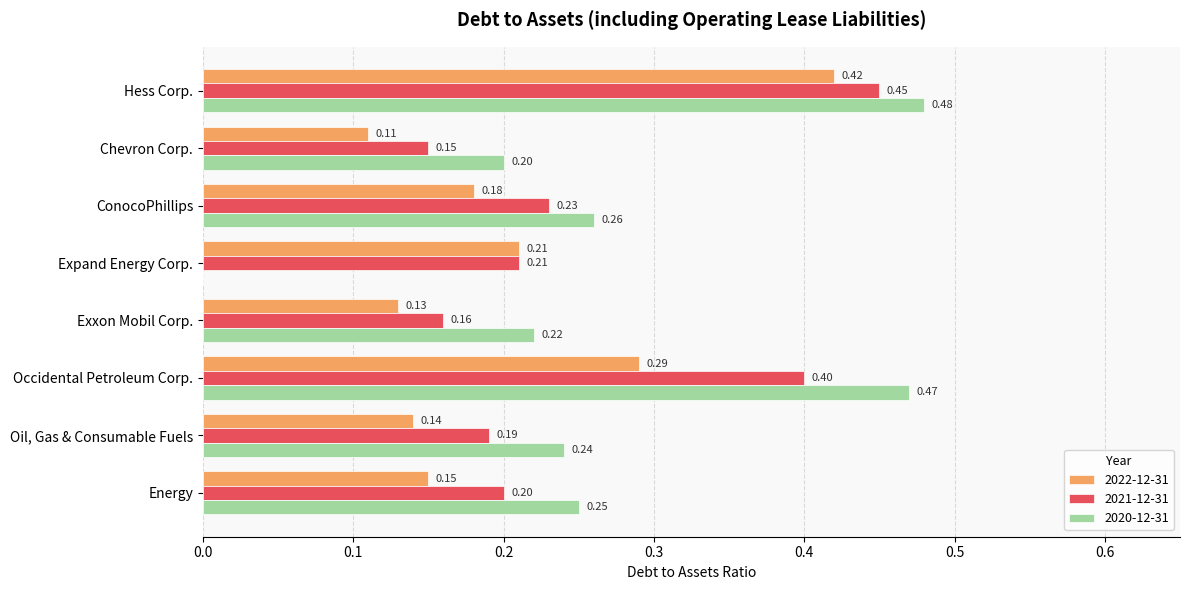

At which category is the sum across all series the highest?

Hess Corp.